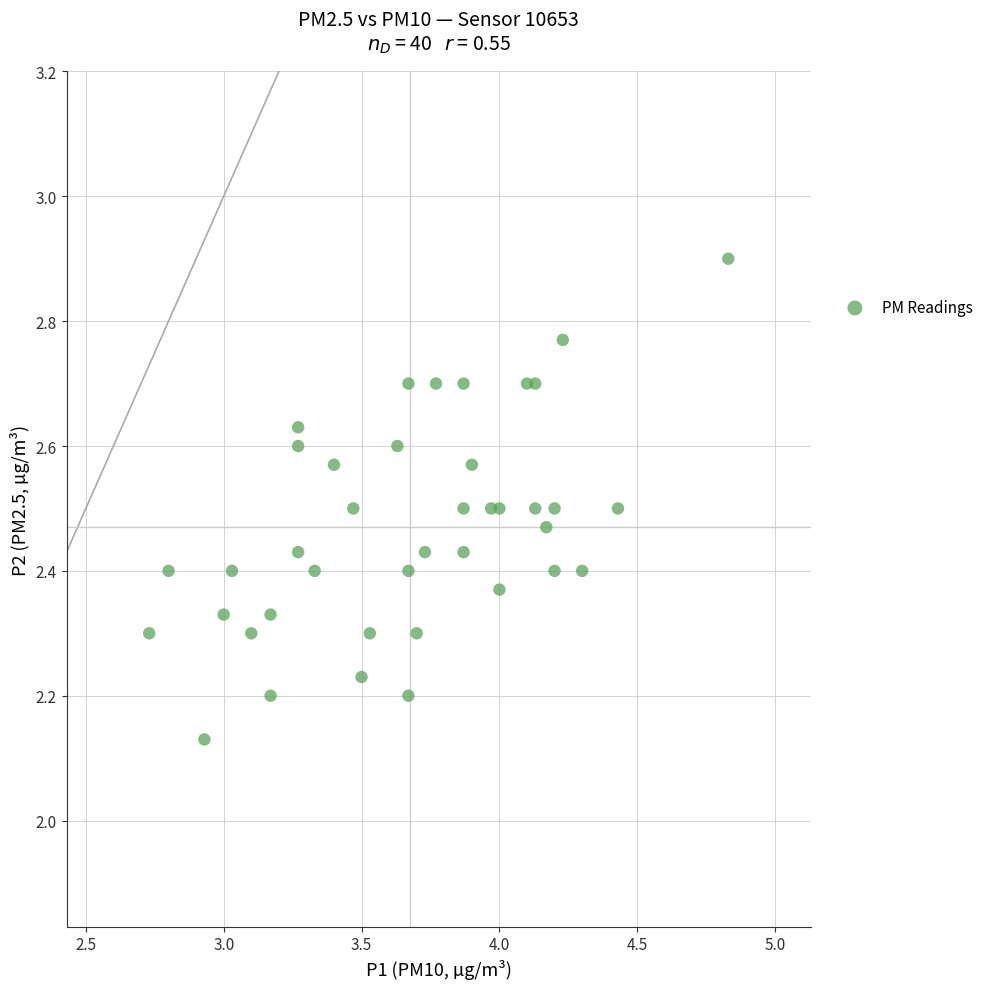

What is the range of Y values (max minus min)?

0.8